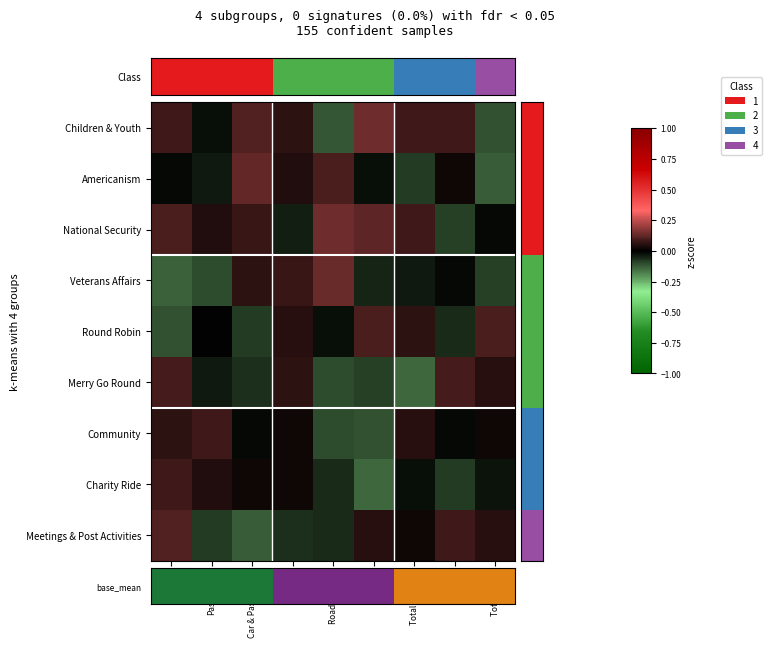

At which category does the chart reach its minimum across all series?

Total RT Miles